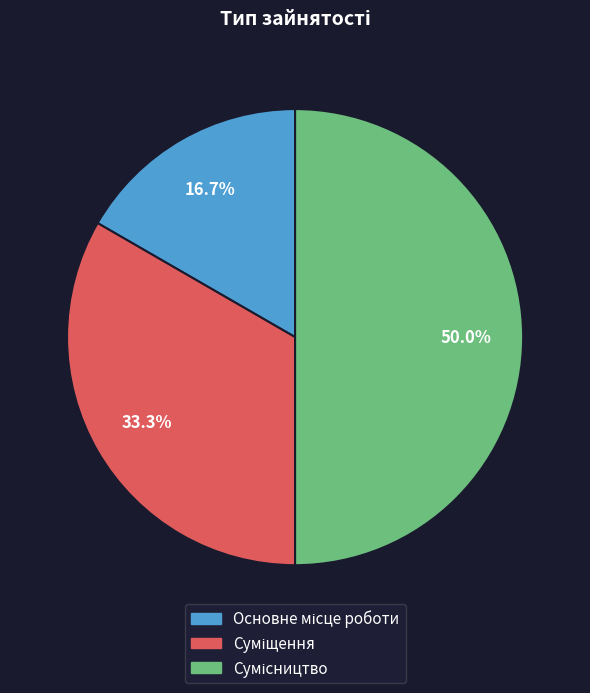

To the nearest percent, what is the difference between the largest and smallest slice percentages?

33%